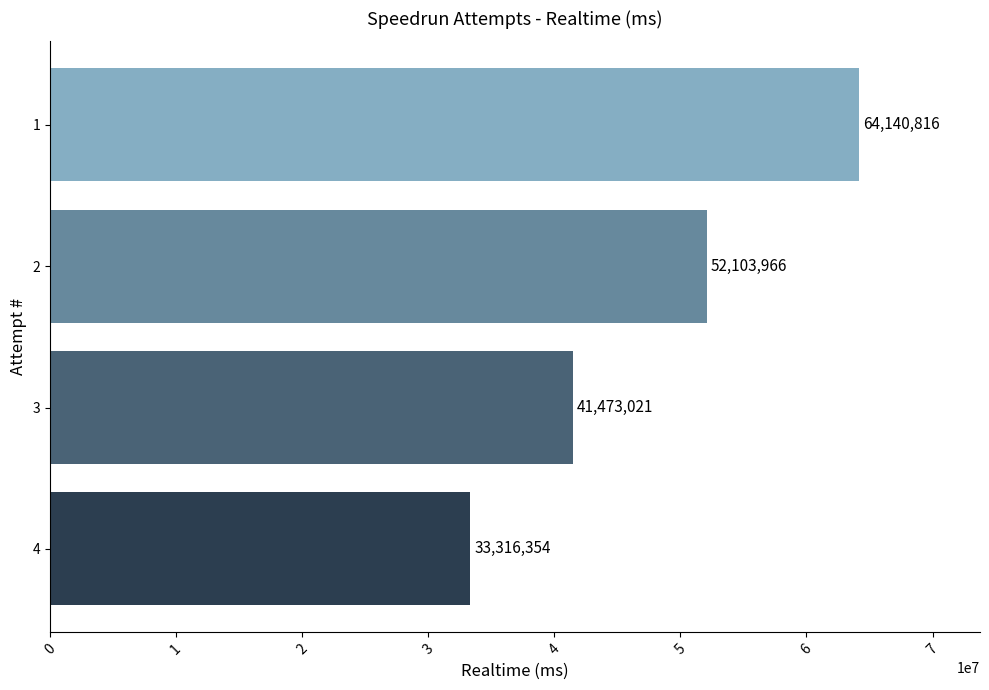

Reading bottom to top, extract all data points from this chart.

4=33316354	3=41473021	2=52103966	1=64140816